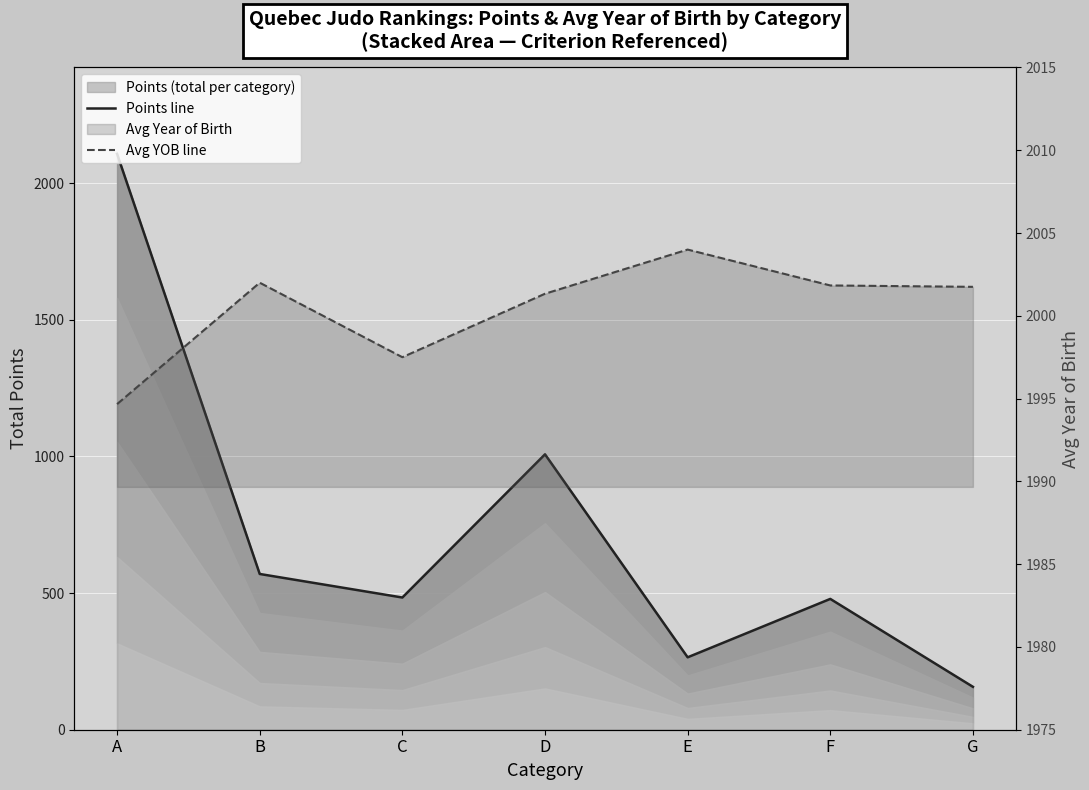

What is the value of the Avg YOB line point at the 2nd from the left?

2002.0